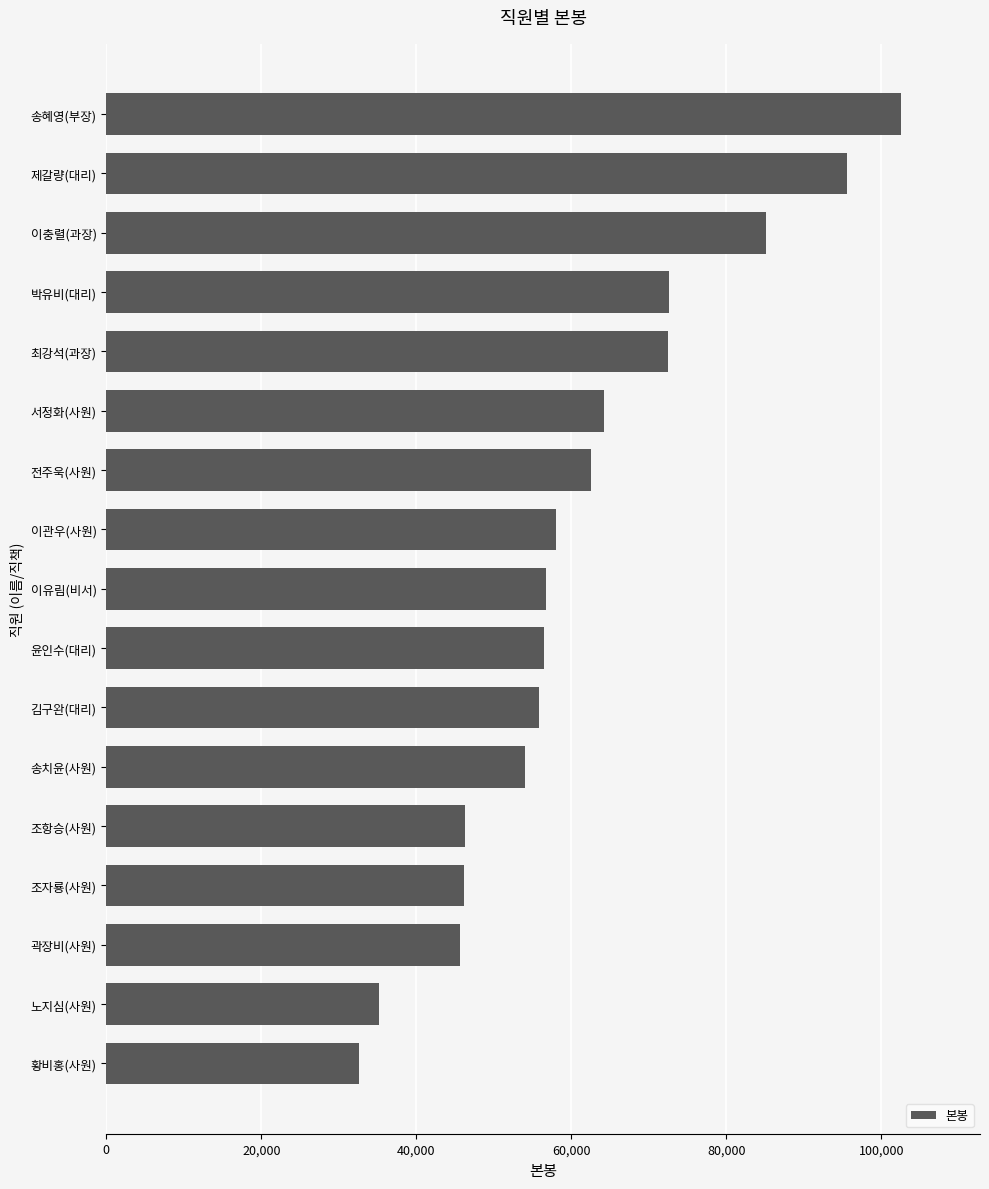

Which label corresponds to the largest value in the chart?

송혜영(부장)